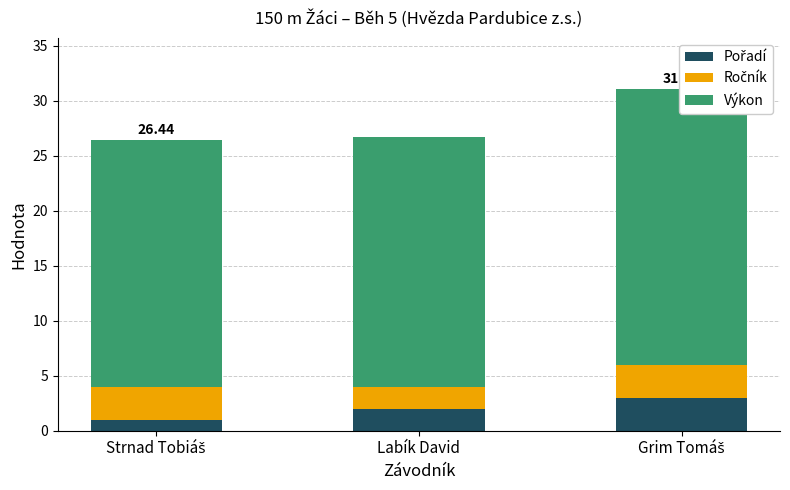

Does the chart contain any negative values?

No